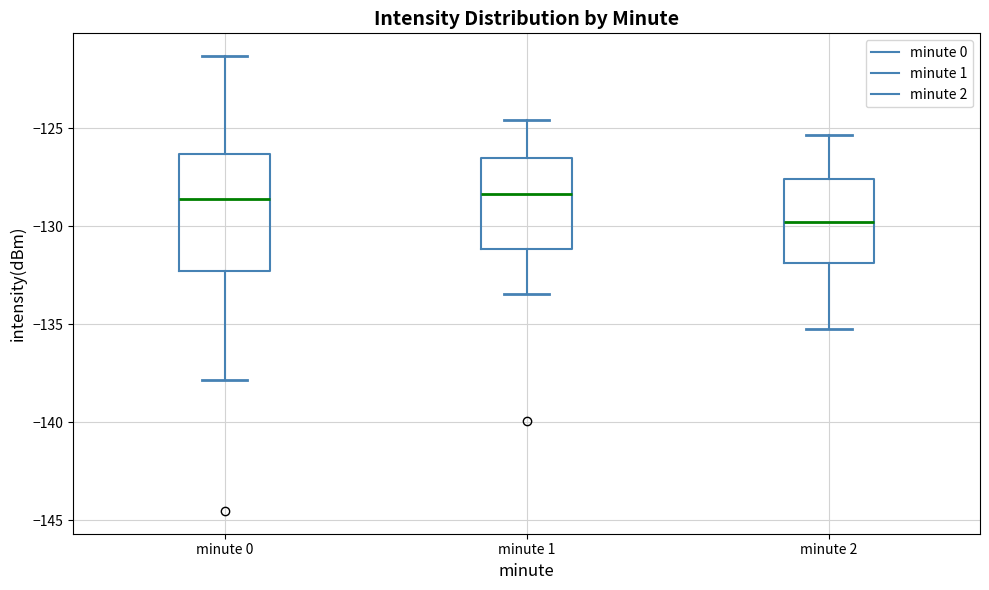

Reading left to right, transcribe this box plot: for each box, give where its median line is, the range the box spans, and where its two whiskers end, as read against the y-axis. The values are not printed on the chart, so give them approximately, as read against the axis.

minute 0: median -128.5, box -132.5 to -126.5, whiskers -138.0 to -121.5
minute 1: median -128.5, box -131.0 to -126.5, whiskers -133.5 to -124.5
minute 2: median -130.0, box -132.0 to -127.5, whiskers -135.0 to -125.5